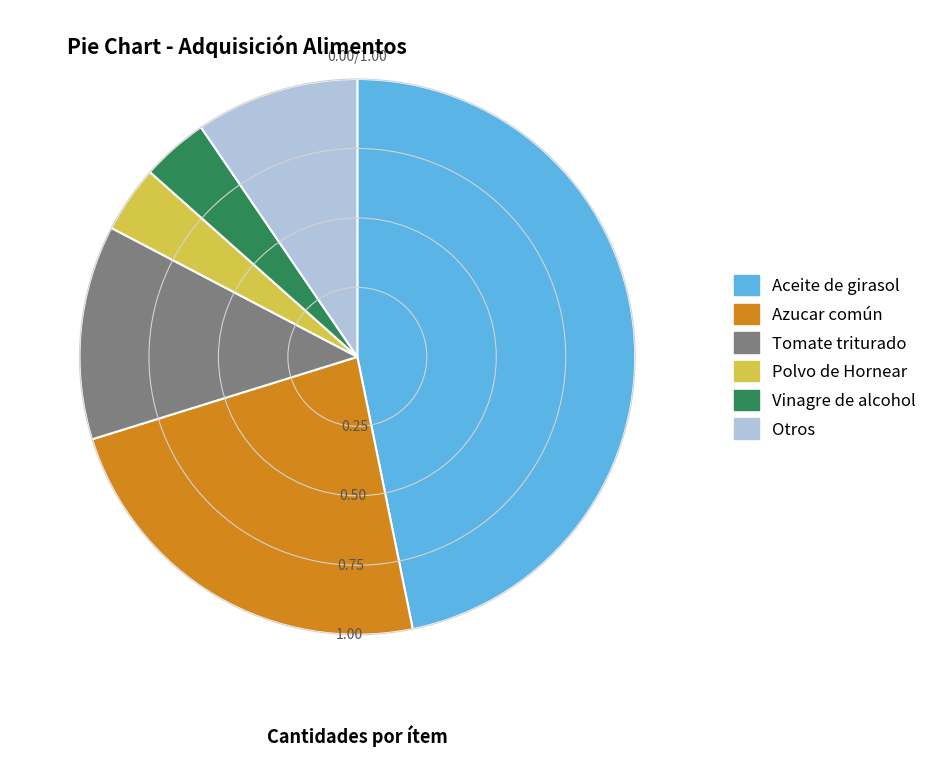

Is there any slice that represents more than half of the pie?

No